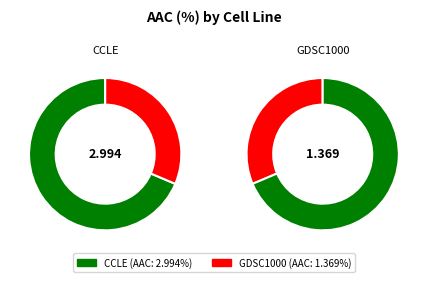

To the nearest percent, what is the combined percentage of GDSC1000 and CCLE?

100%